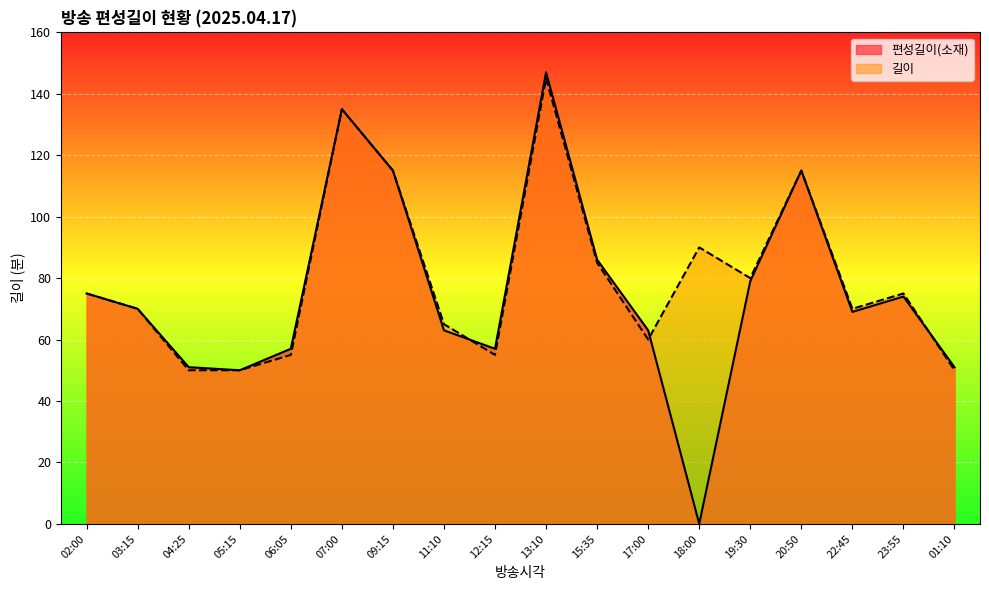

Rank the series at 23:55 from highest to lowest value.

길이, 편성길이(소재)